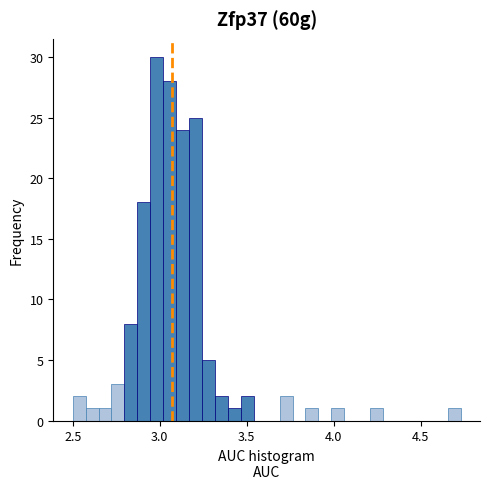

Read against the x-axis, roughly where is the centre of the tallest bar?

3.00